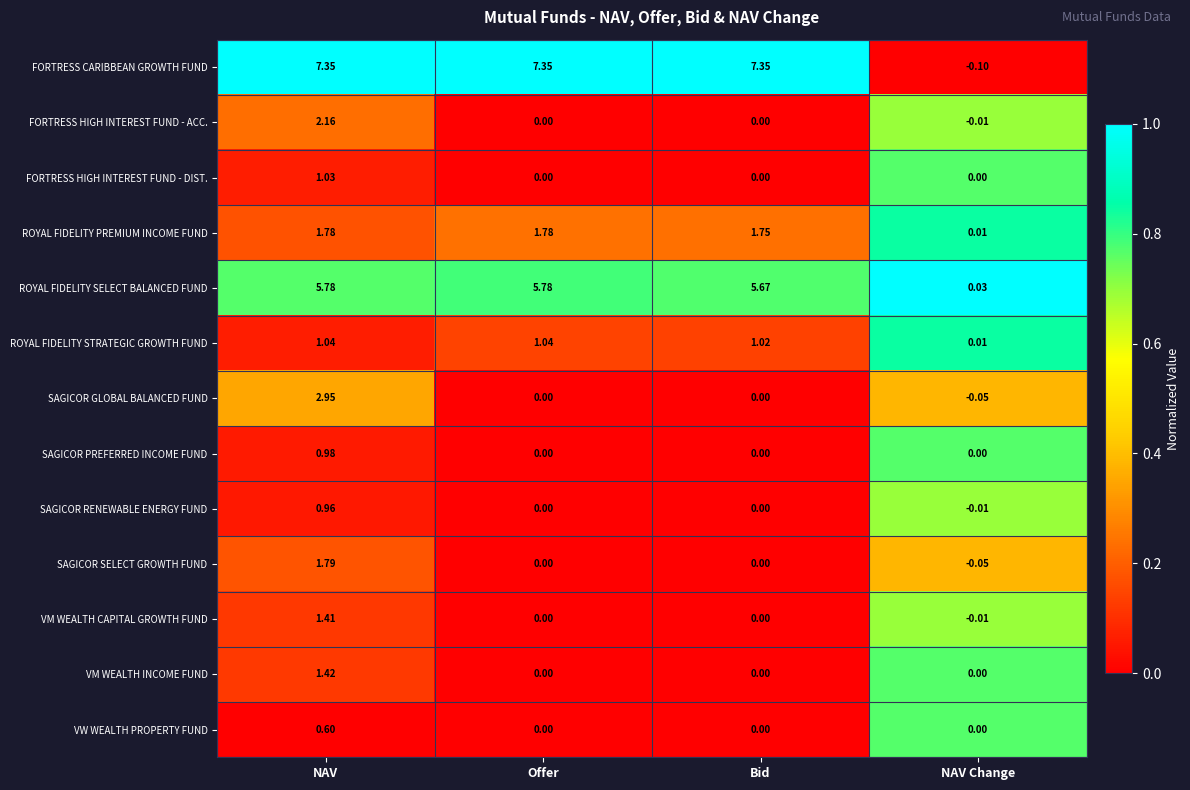

What is the total value across all series at Bid?

15.8